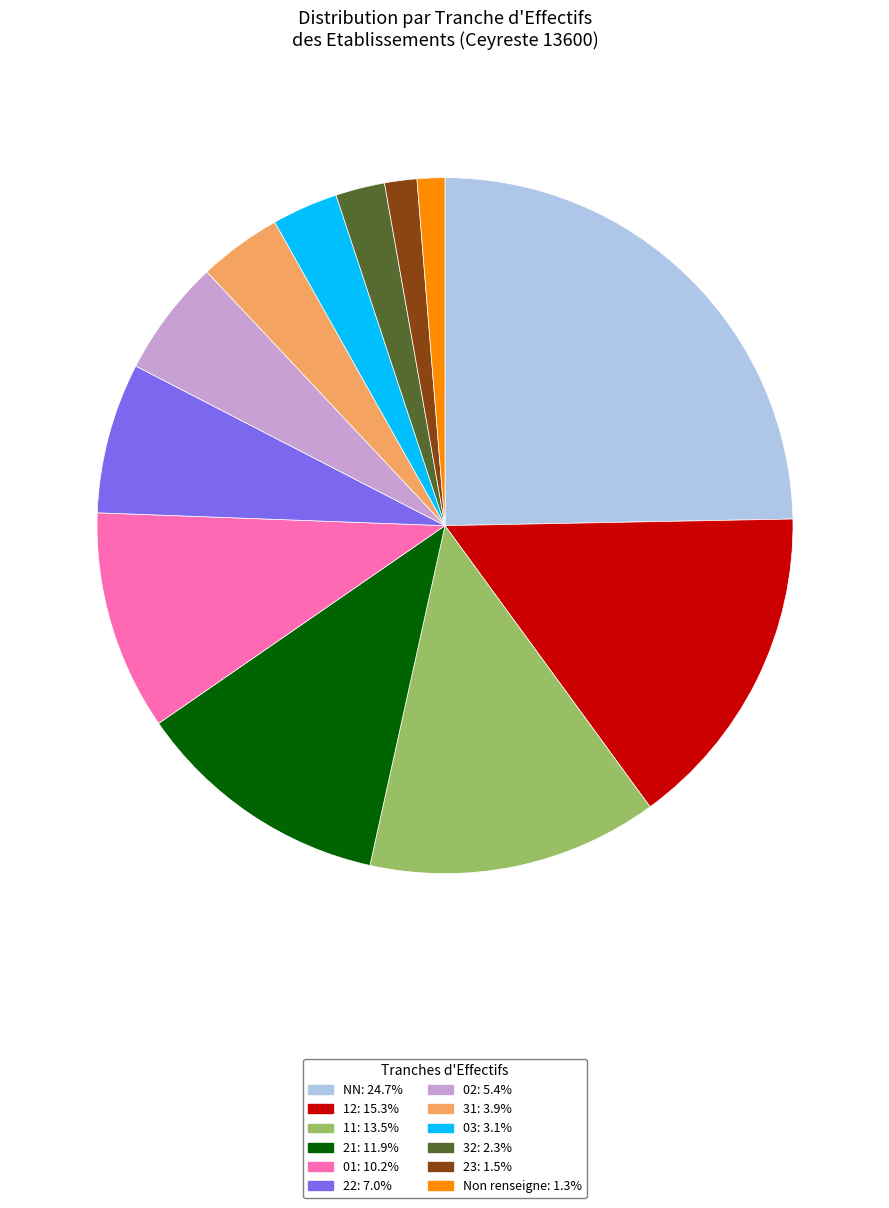

Does any single category account for the majority?

No